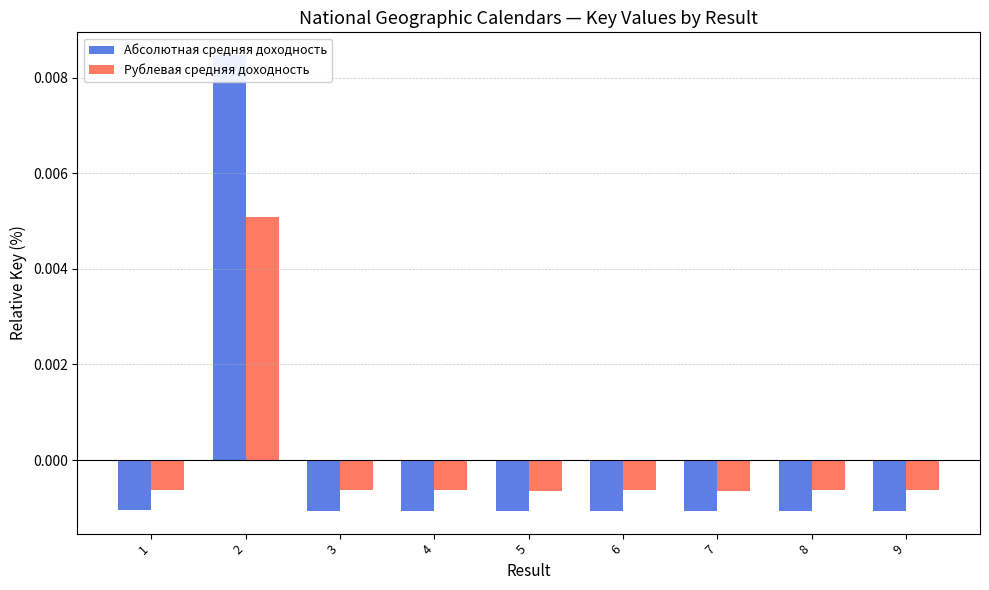

How many groups of bars are there?

9